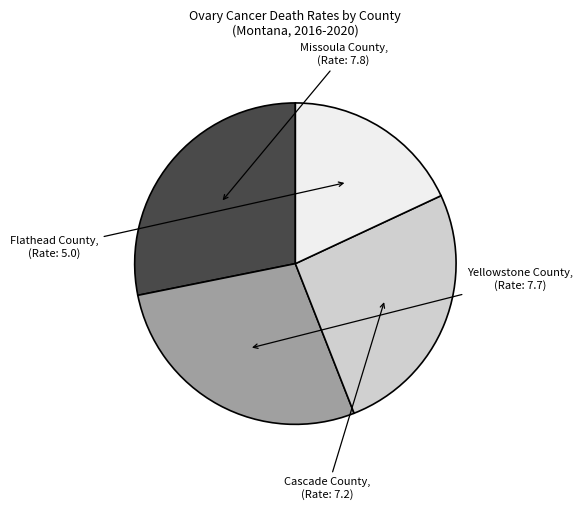

Does any single category account for the majority?

No